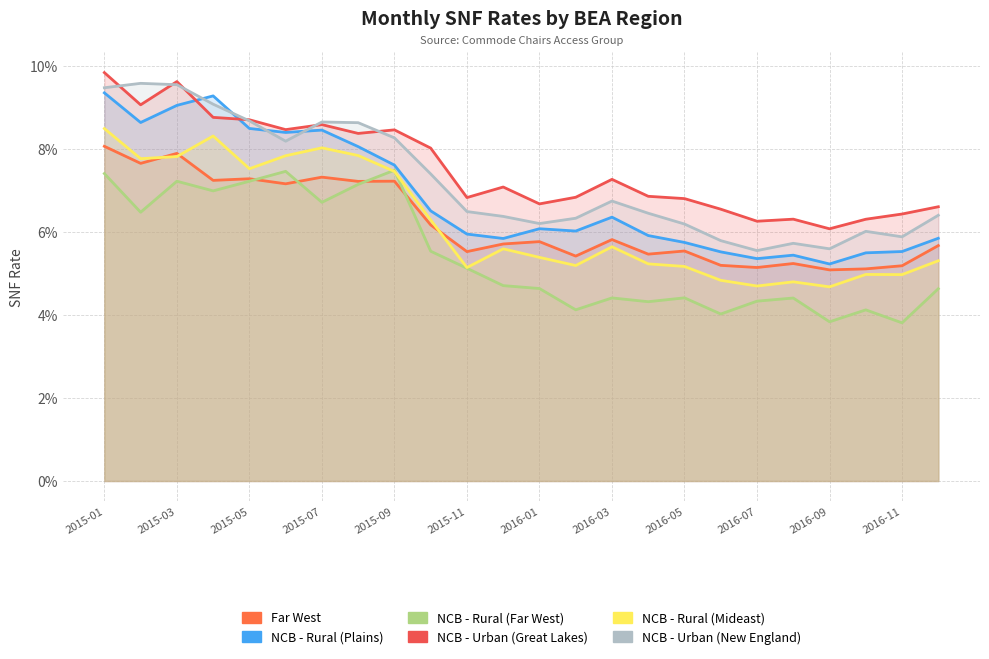

At which category is the sum across all series the highest?

2015-01